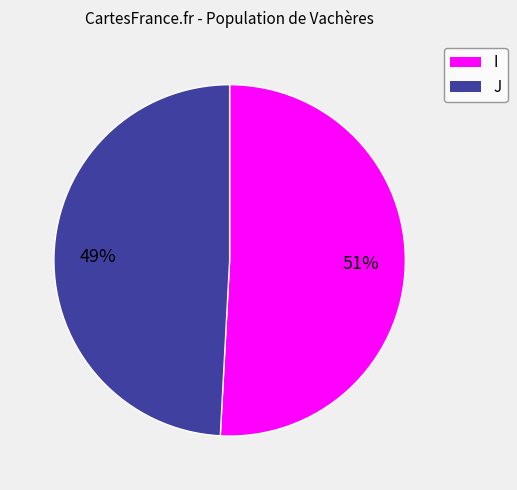

Count the number of slices in the pie.

2